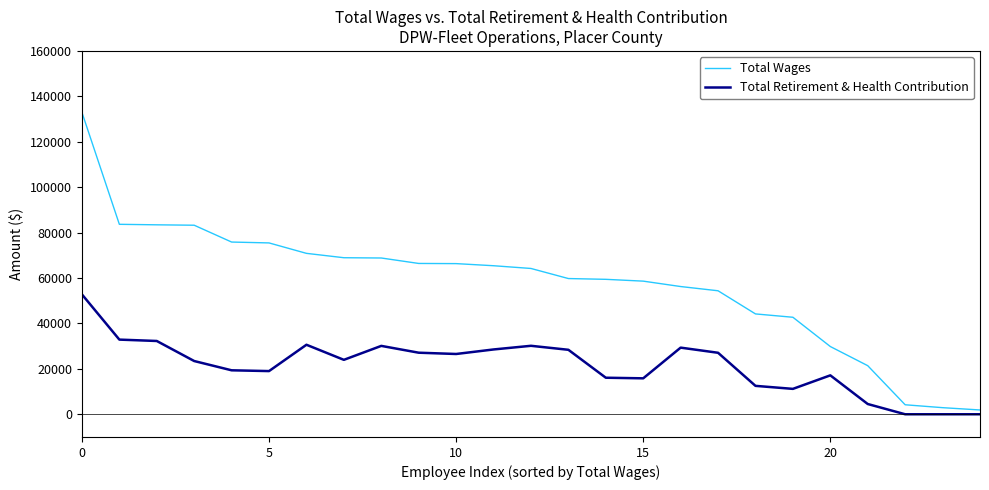

Which series has the largest range (max minus min)?

Total Wages